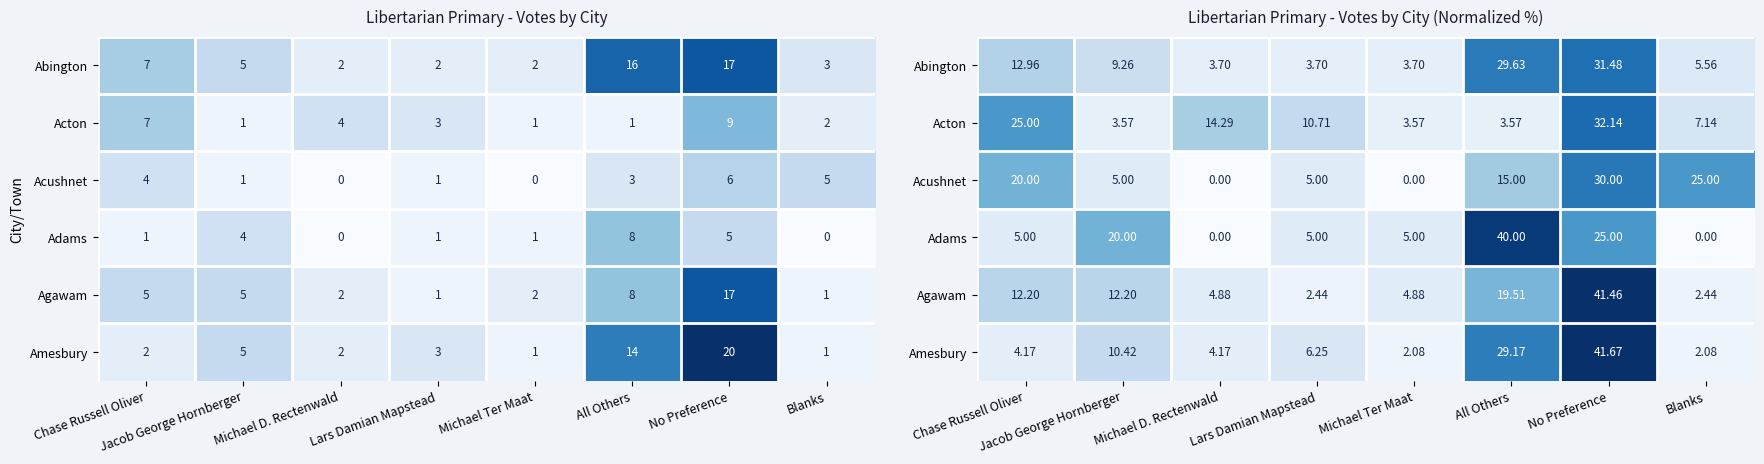

What is the greatest value displayed?

41.7